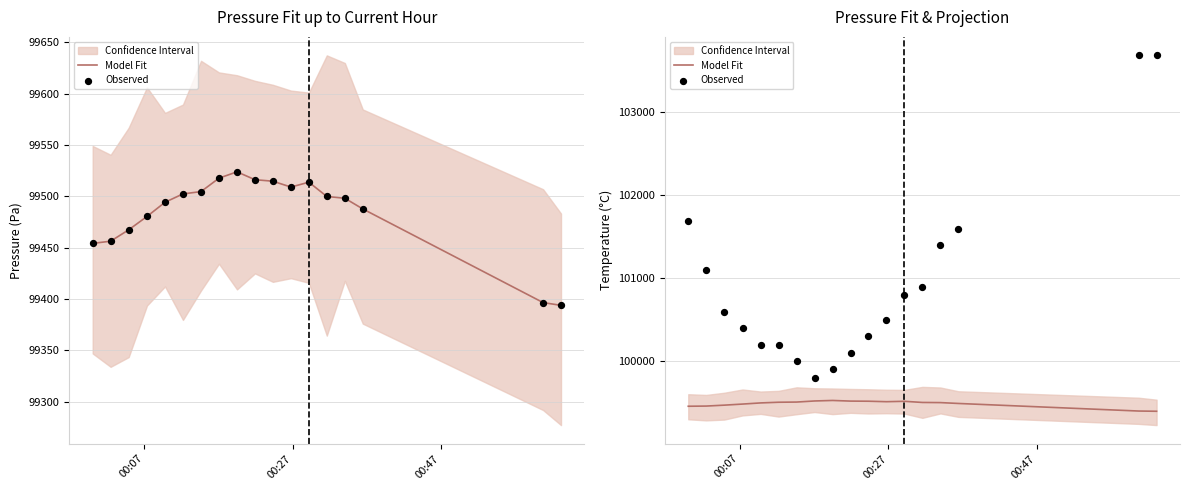

At how many categories does at least one series exceed 99750?

18